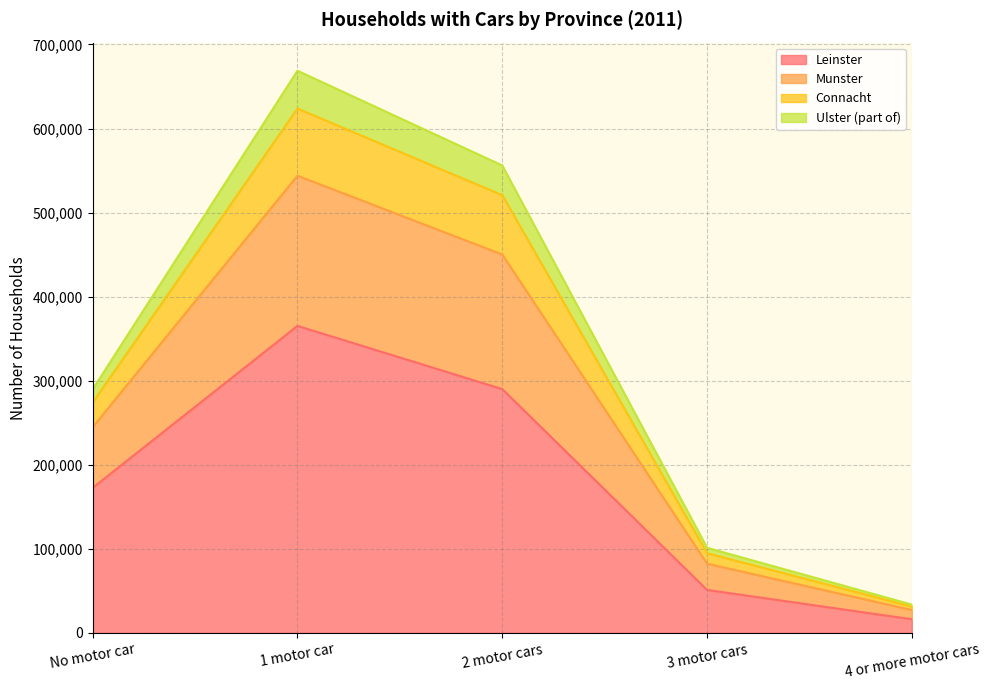

Rank the categories by Leinster value from lowest to highest.

4 or more motor cars, 3 motor cars, No motor car, 2 motor cars, 1 motor car